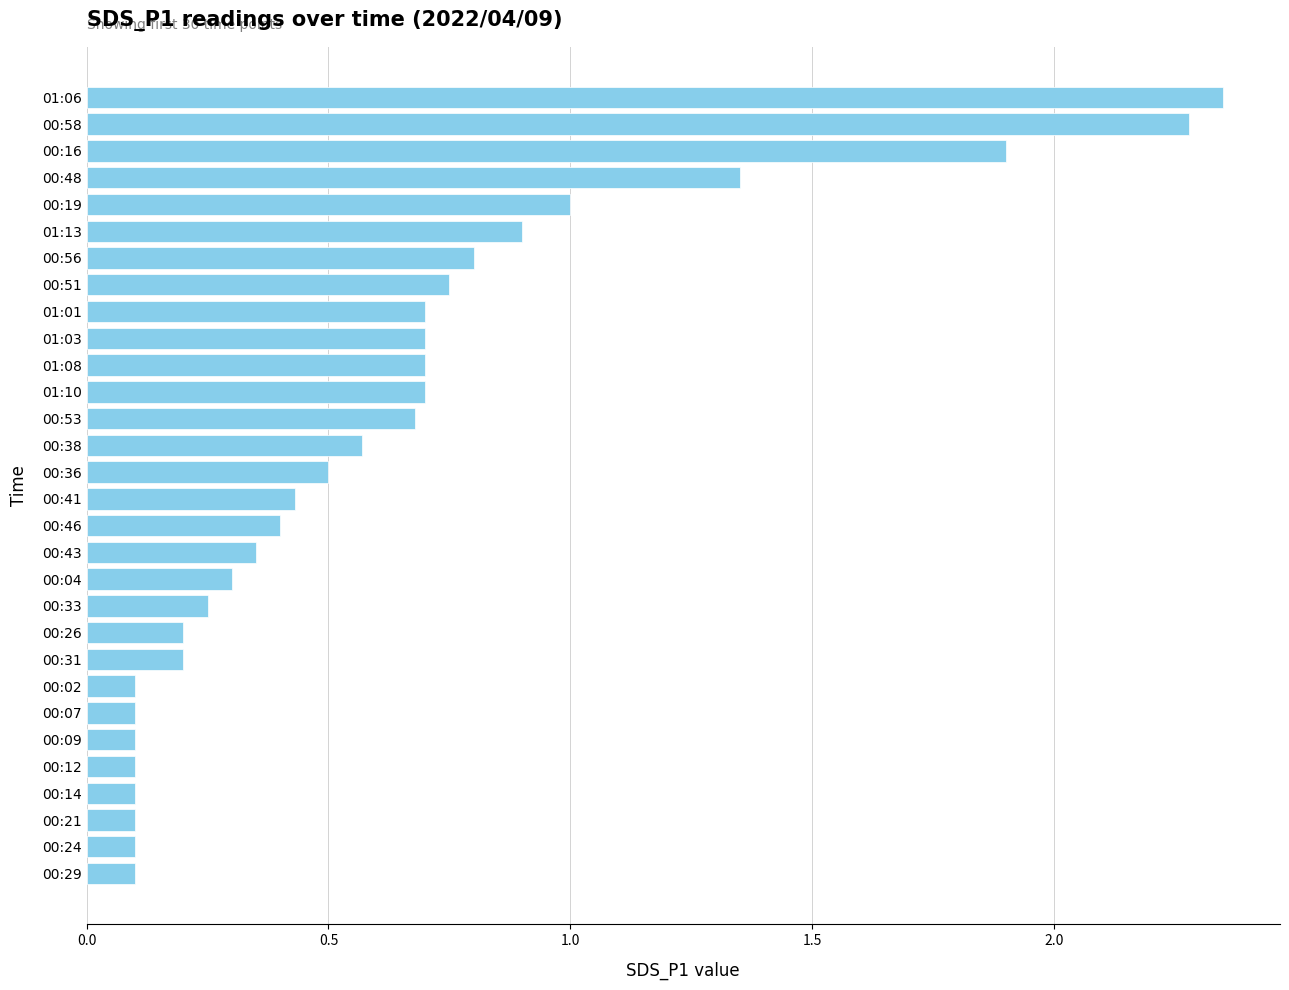

What is the difference between the second highest and minimum values?

2.2